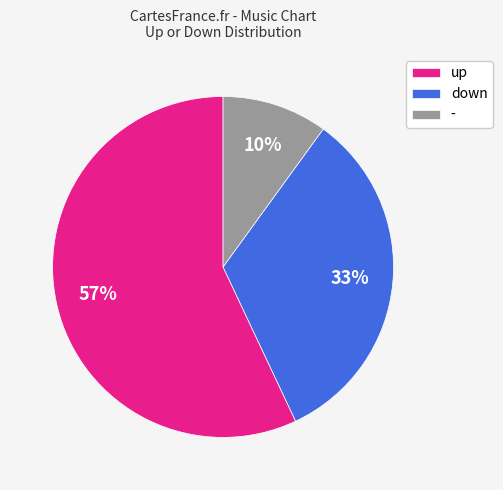

Approximately how many times larger is the value at up compared to down?

1.7